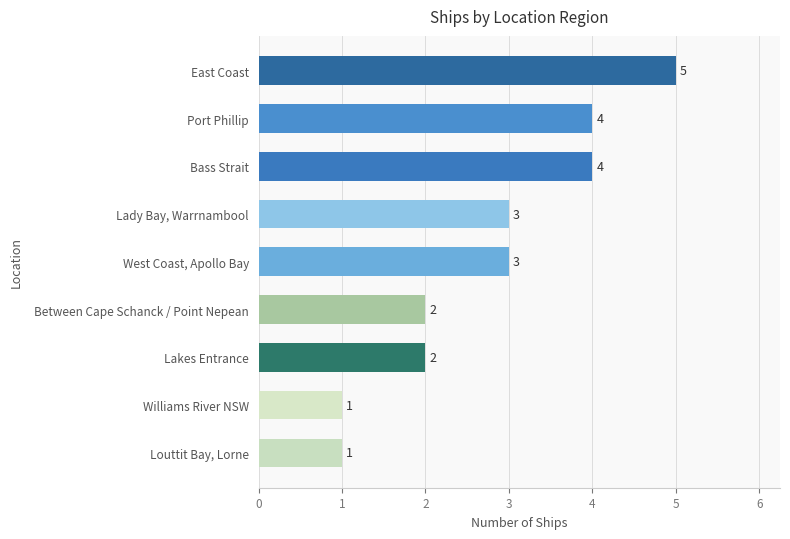

How many bars are there in total?

9